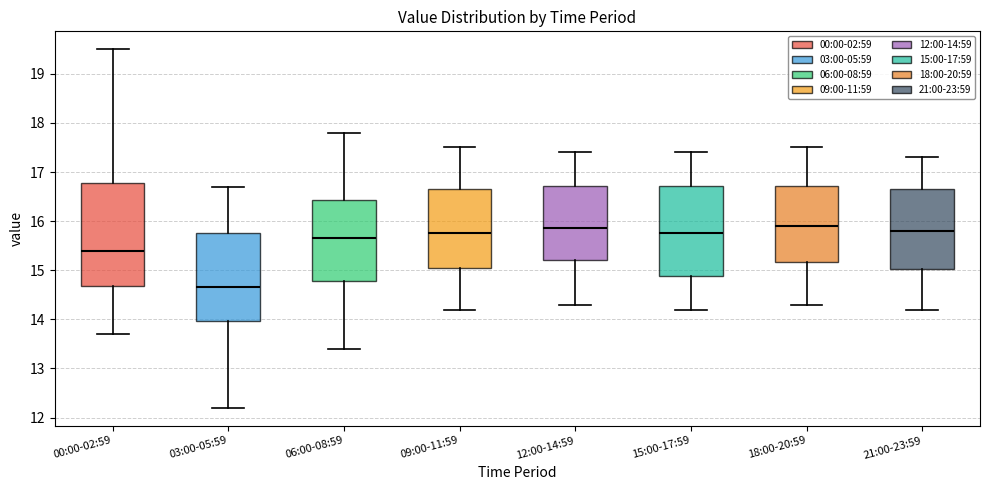

Reading left to right, transcribe this box plot: for each box, give where its median line is, the range the box spans, and where its two whiskers end, as read against the y-axis. The values are not printed on the chart, so give them approximately, as read against the axis.

00:00-02:59: median 15.4, box 14.7 to 16.8, whiskers 13.7 to 19.5
03:00-05:59: median 14.7, box 14.0 to 15.8, whiskers 12.2 to 16.7
06:00-08:59: median 15.7, box 14.8 to 16.4, whiskers 13.4 to 17.8
09:00-11:59: median 15.8, box 15.1 to 16.7, whiskers 14.2 to 17.5
12:00-14:59: median 15.9, box 15.2 to 16.7, whiskers 14.3 to 17.4
15:00-17:59: median 15.8, box 14.9 to 16.7, whiskers 14.2 to 17.4
18:00-20:59: median 15.9, box 15.2 to 16.7, whiskers 14.3 to 17.5
21:00-23:59: median 15.8, box 15.0 to 16.7, whiskers 14.2 to 17.3